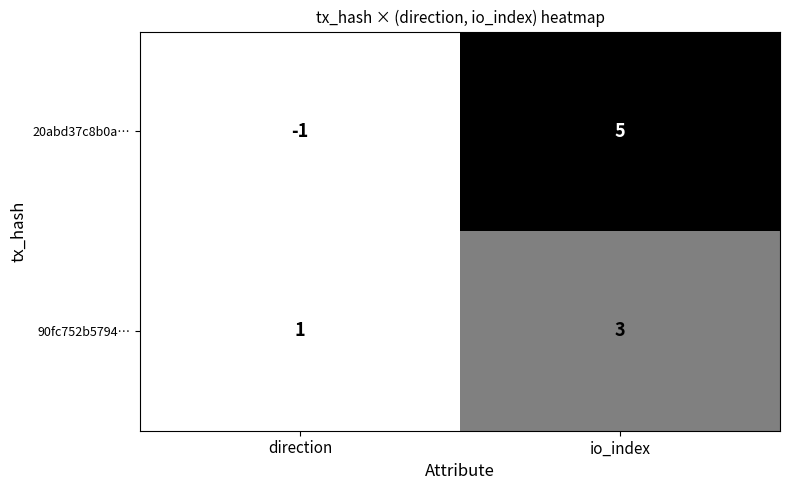

How many data points in 90fc752b5794… are less than 3?

1